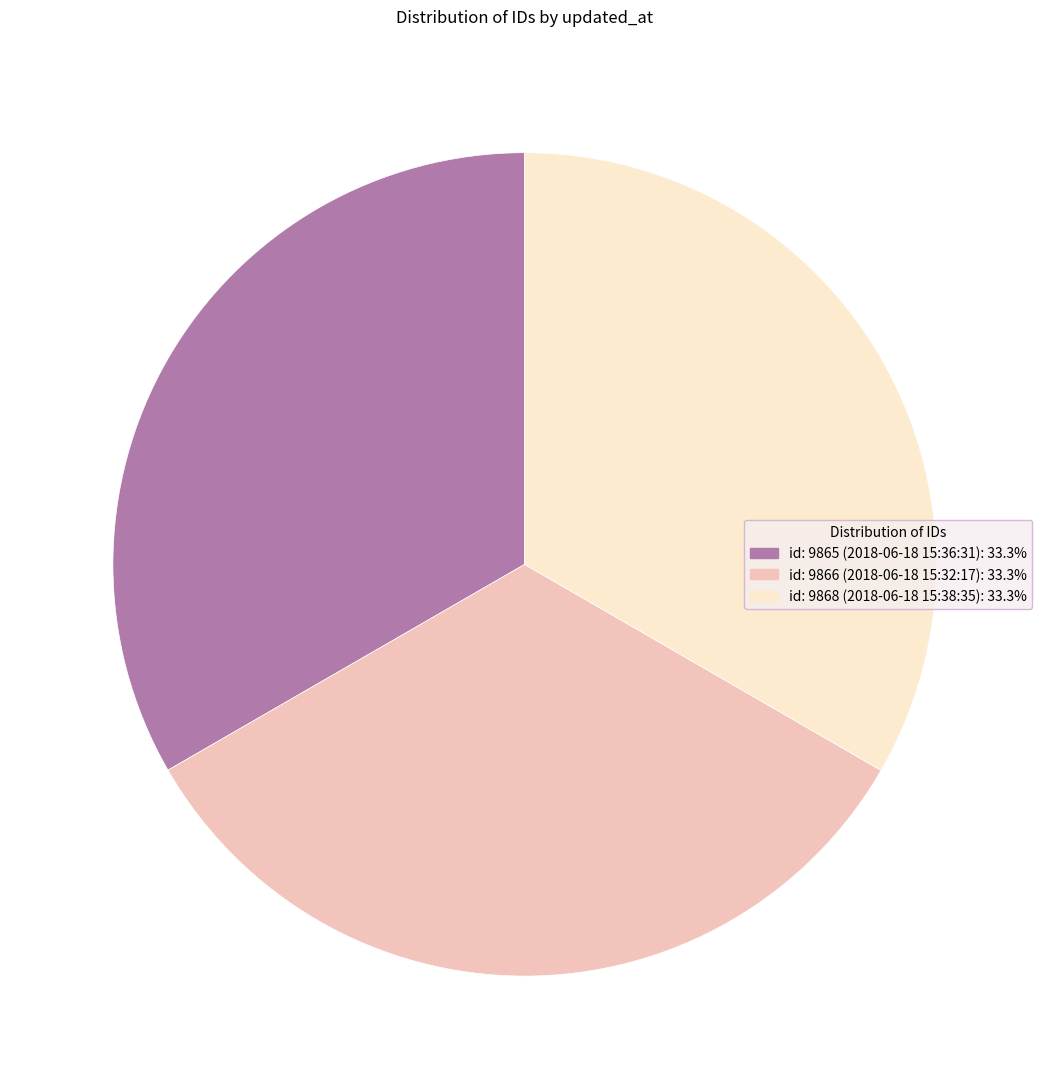

Does any single category account for the majority?

No